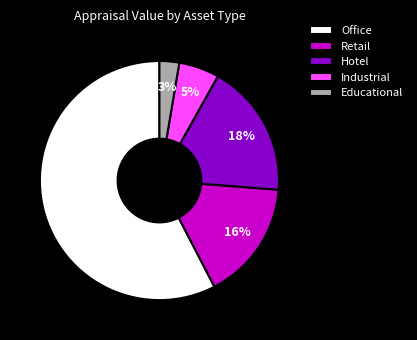

Do Office and Educational together represent more than half of the pie?

Yes